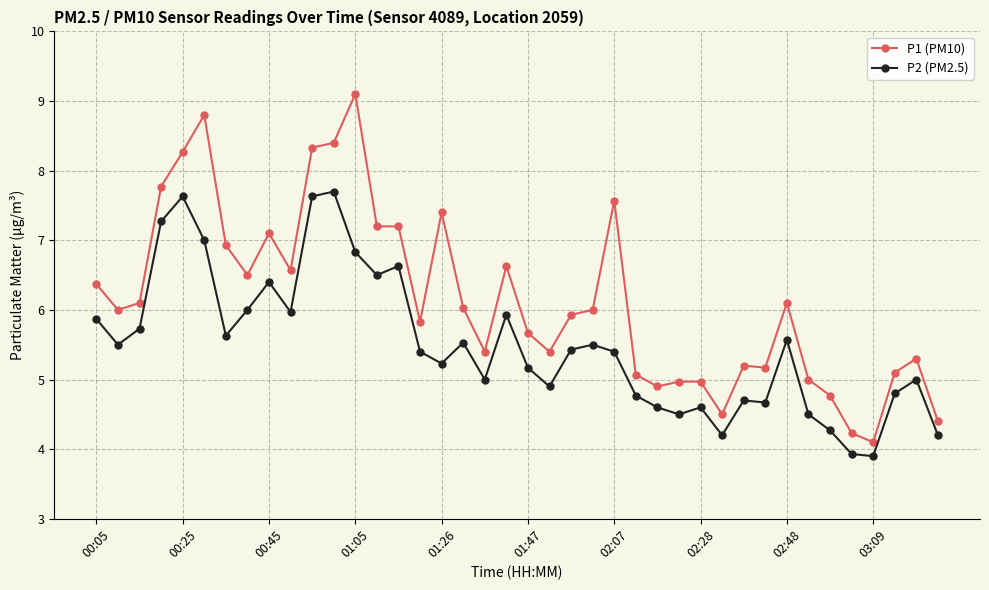

What is the average value of the P1 (PM10) series?

6.2